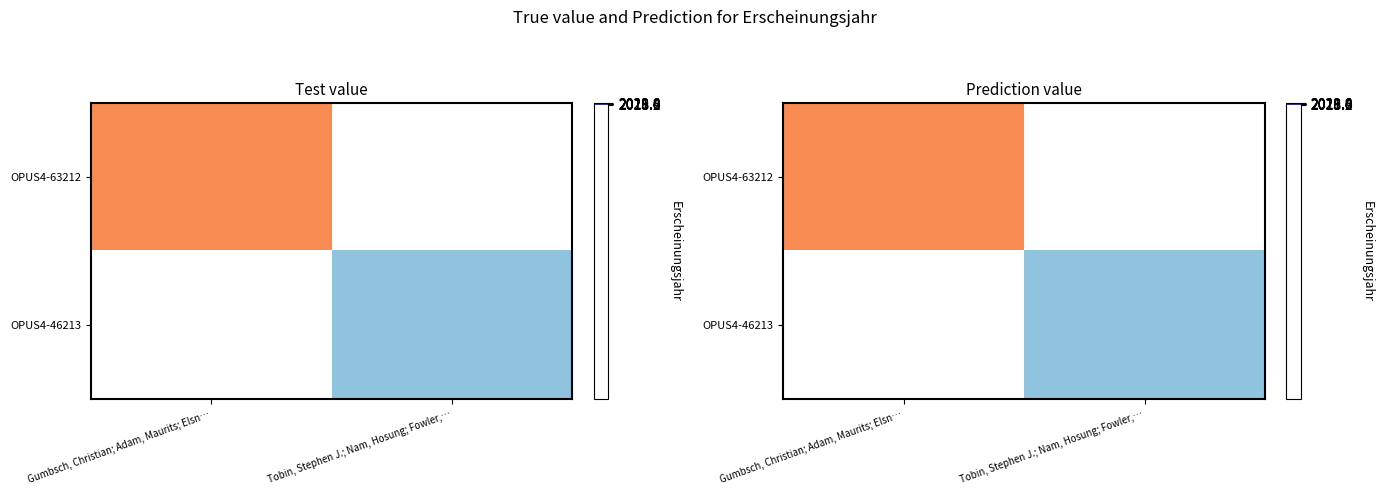

At which label does OPUS4-46213 reach its minimum?

Gumbsch, Christian; Adam, Maurits; Elsn…